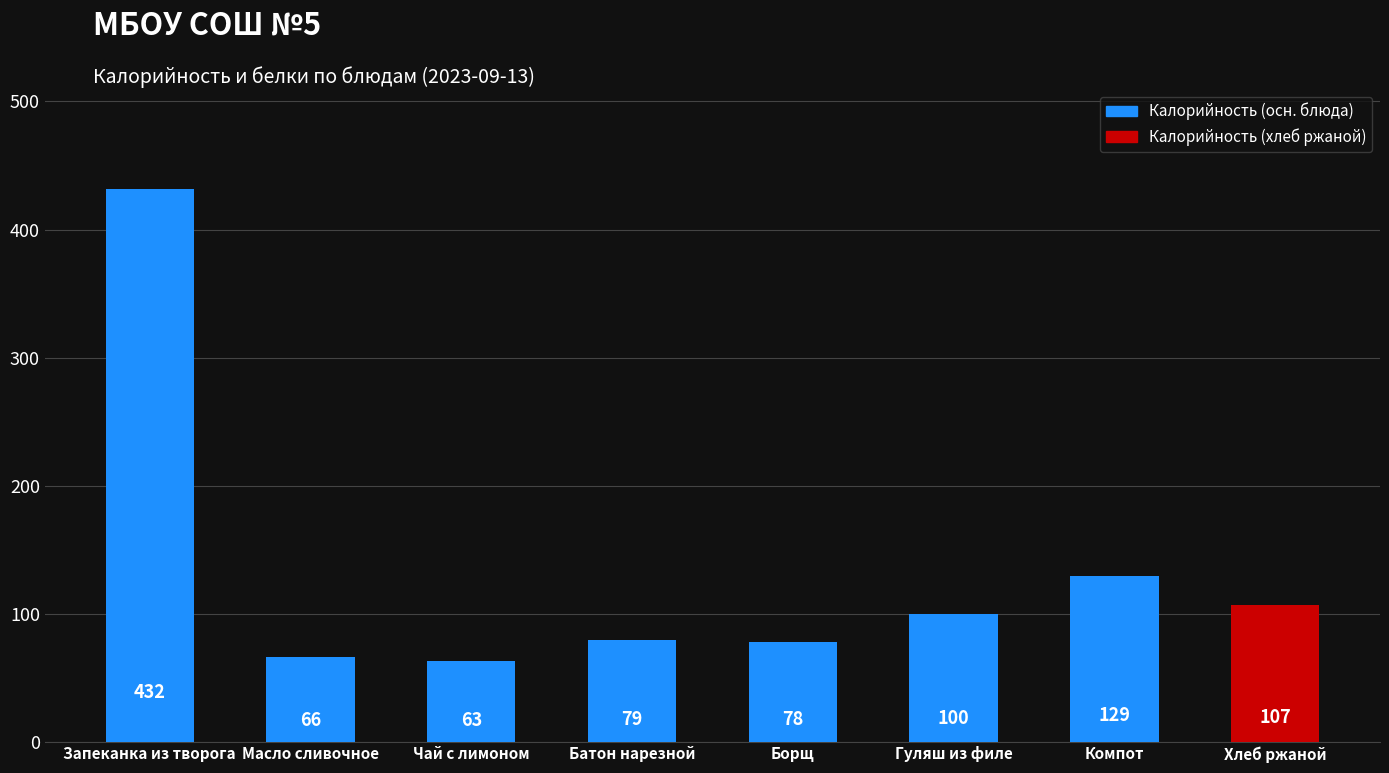

At which category does the chart reach its peak across all series?

Запеканка из творога